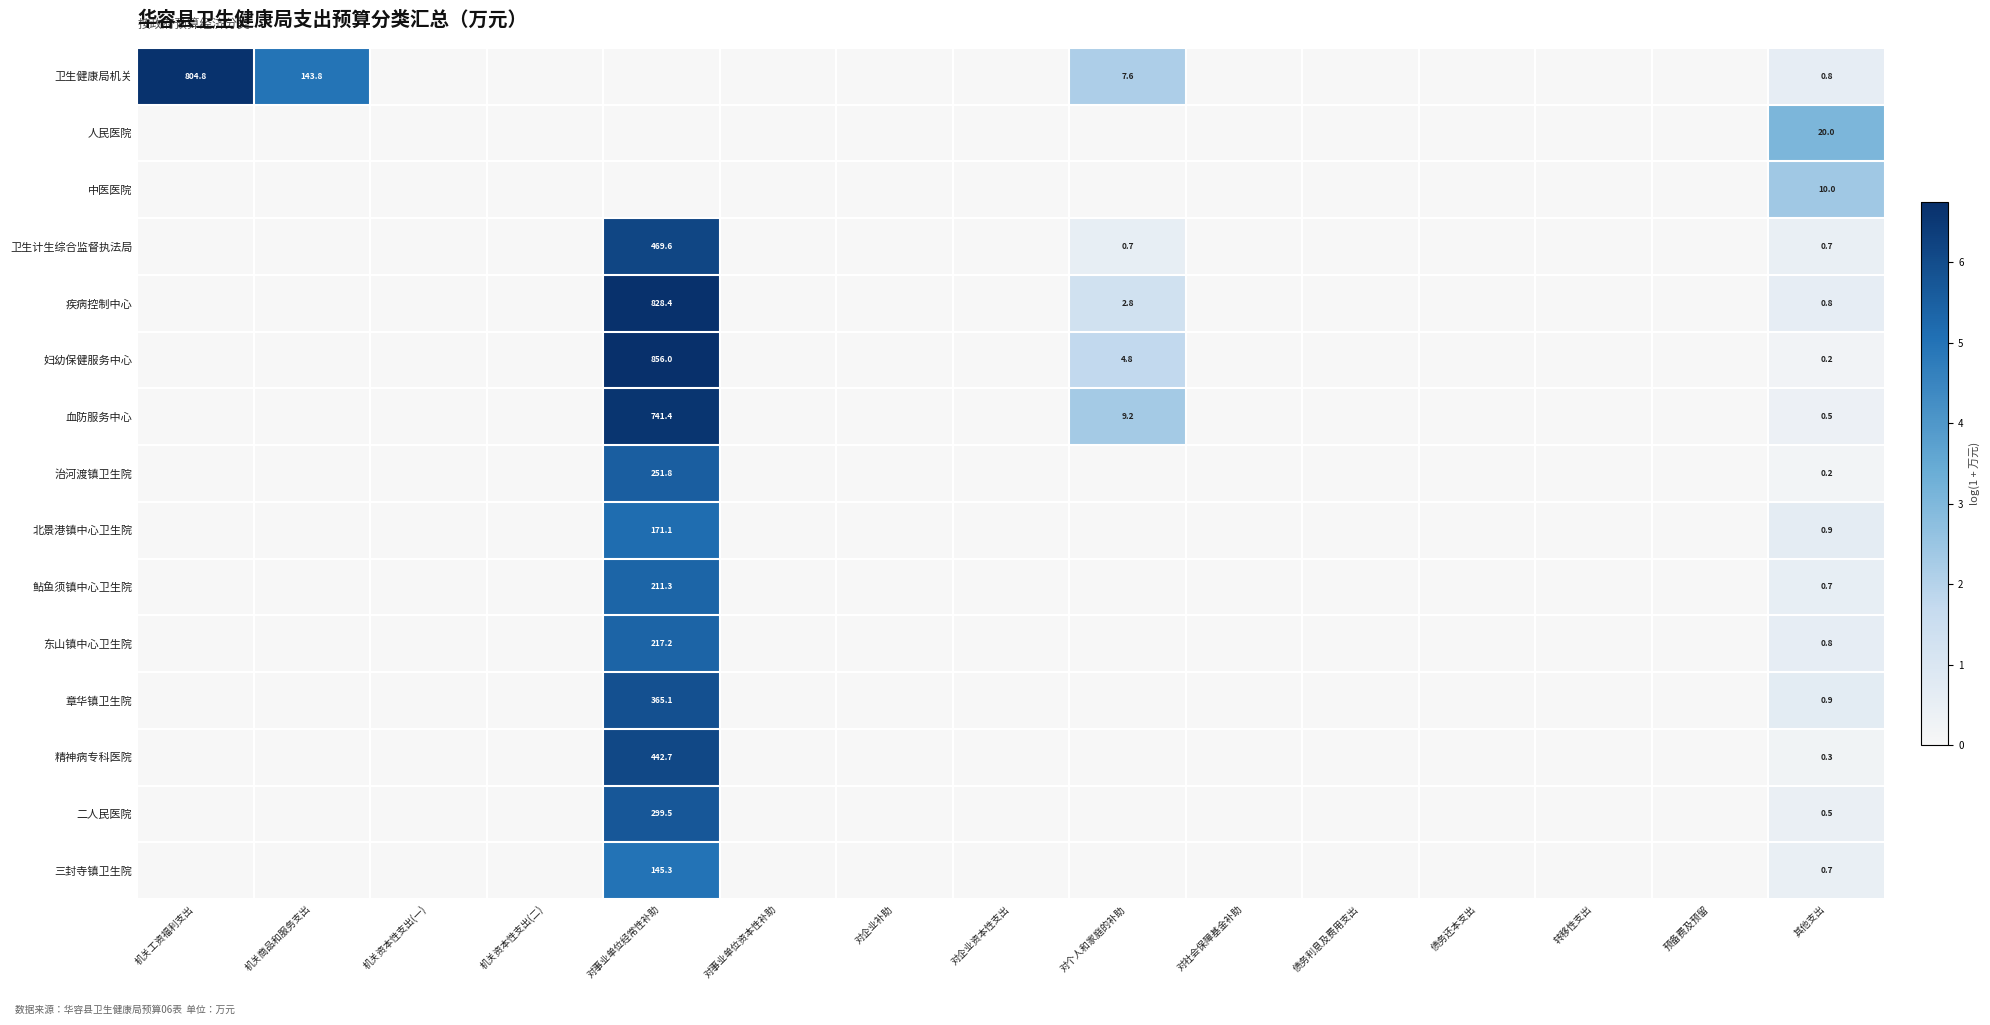

Is it true that 治河渡镇卫生院 equals 142.1 at 对事业单位经常性补助?

False